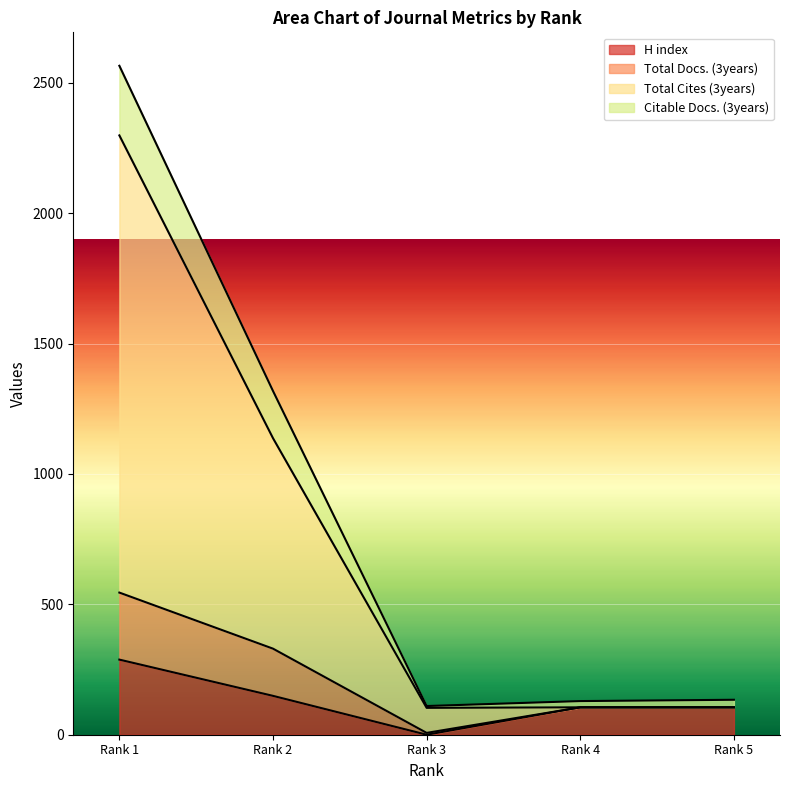

Which label corresponds to the smallest value in the chart?

Rank 3